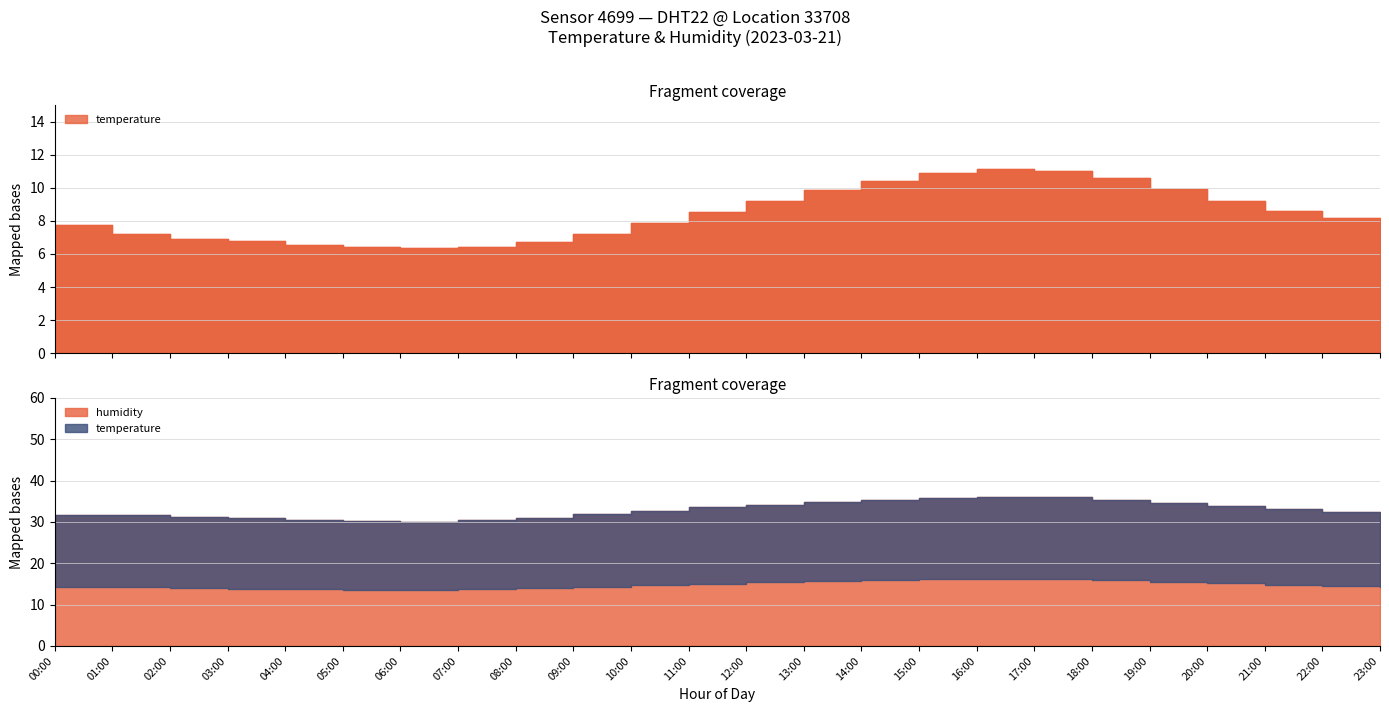

How many lines are shown in the chart?

2